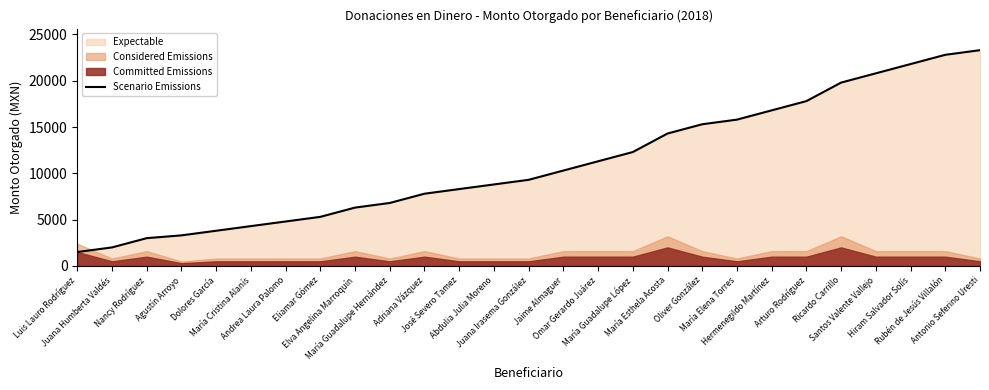

Does the chart display data point markers on the line(s)?

No